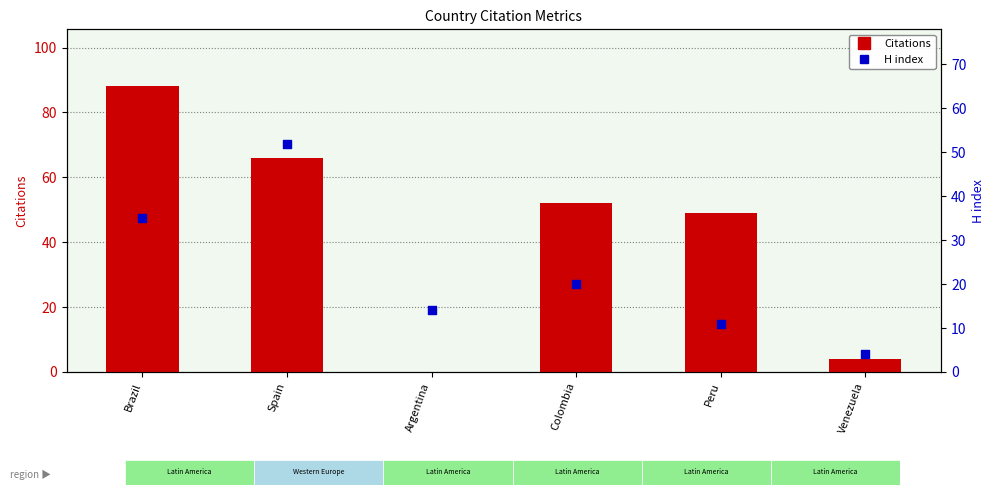

Which series has the largest Y range (max minus min)?

Citations